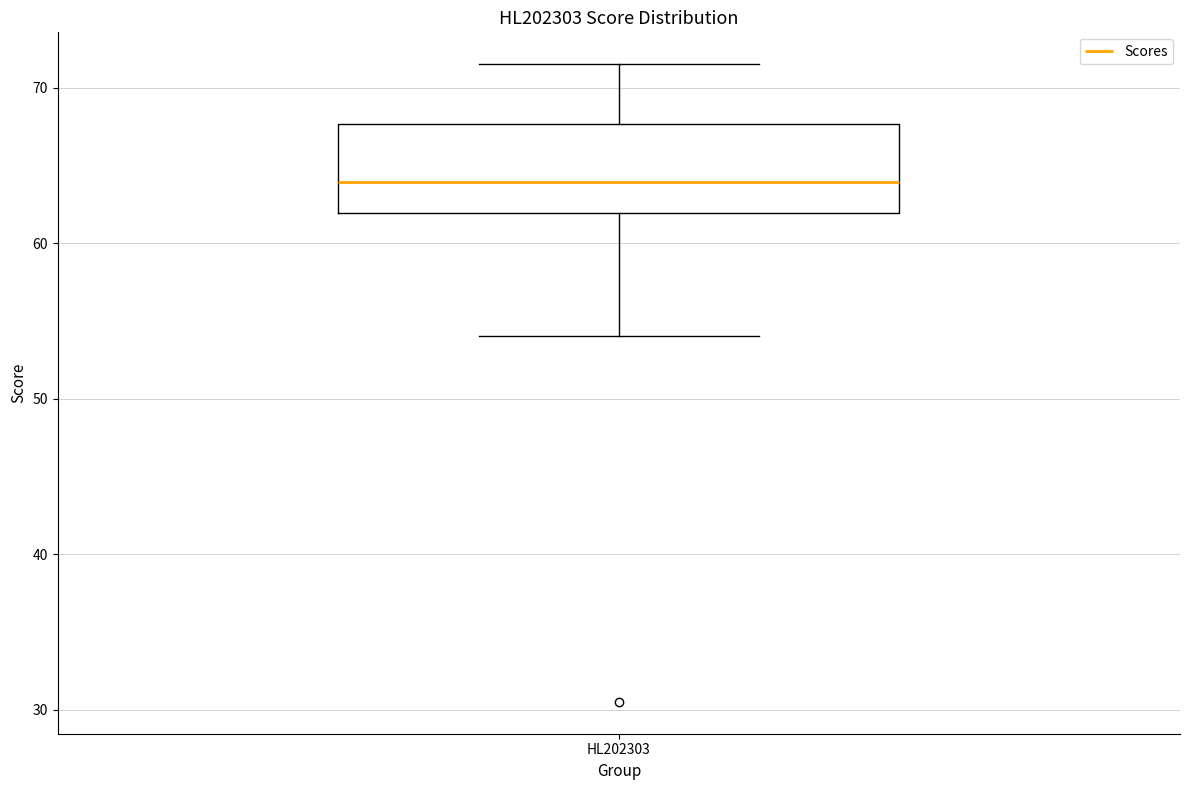

Read this box plot against the y-axis: the position of the median line, the range covered by the box, and the ends of both whiskers. The values are not printed on the chart, so give them approximately, as read against the axis.

median 64, box 62 to 68, whiskers 54 to 72